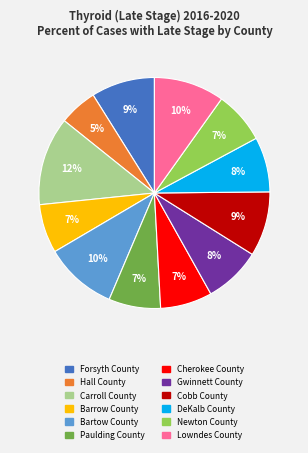

True or false: Carroll County accounts for 12% of the total.

True